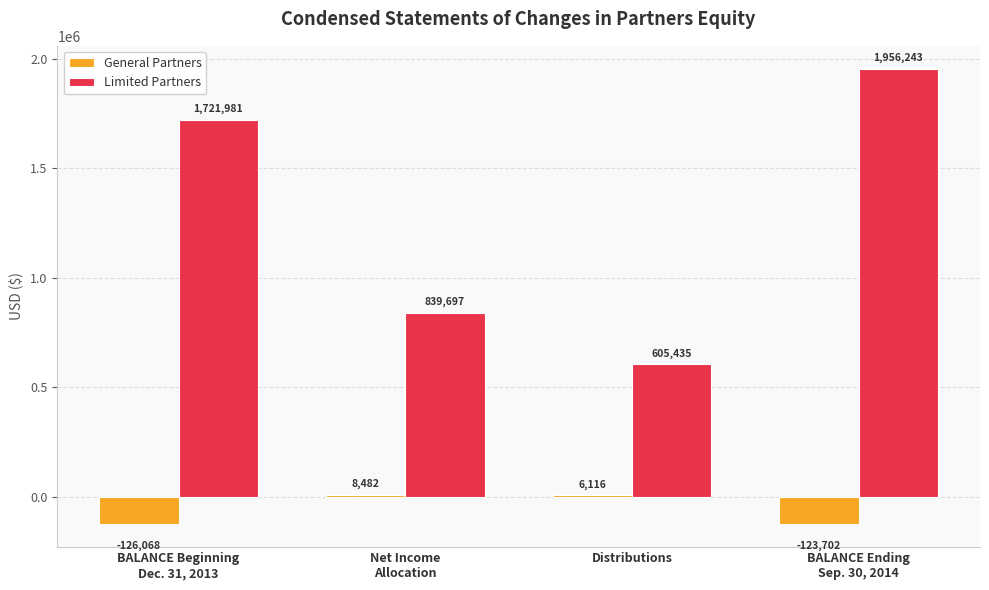

Count the number of data series in this chart.

2